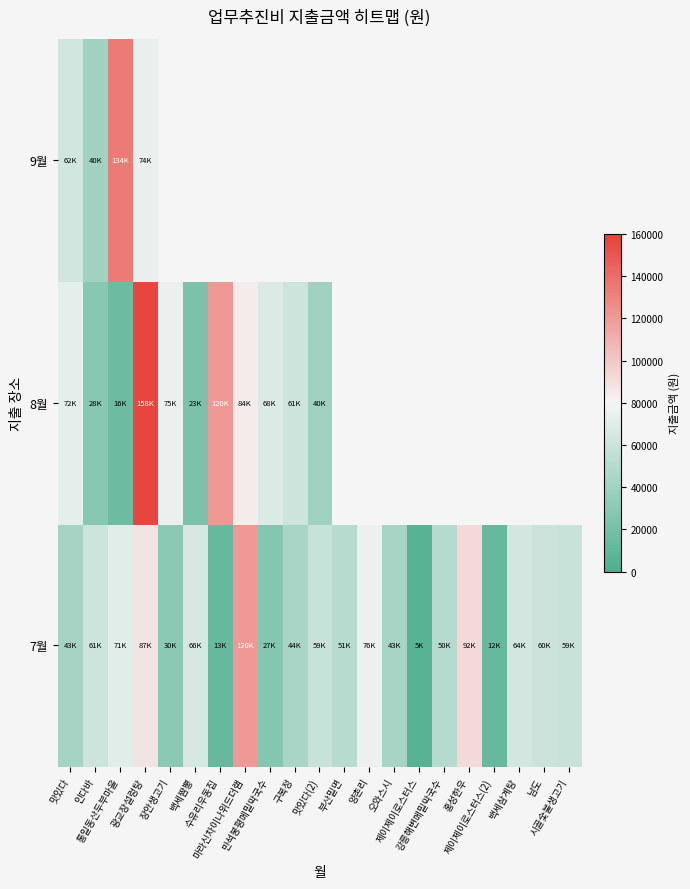

Is the value of 8월 at 만석봉평메밀막국수 greater than the value of 7월 at 제이제이로스터스?

Yes